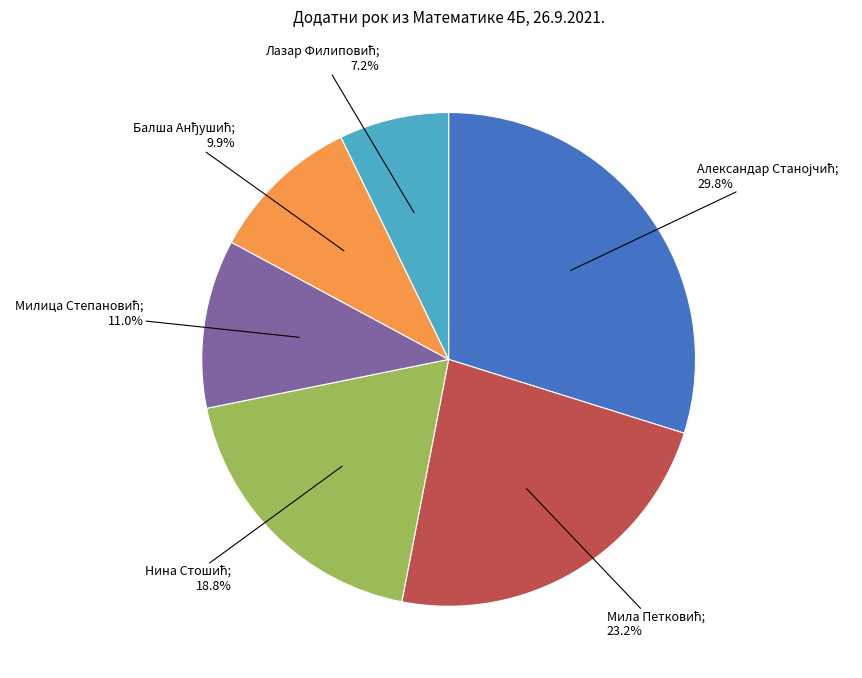

Is there any slice that represents more than half of the pie?

No